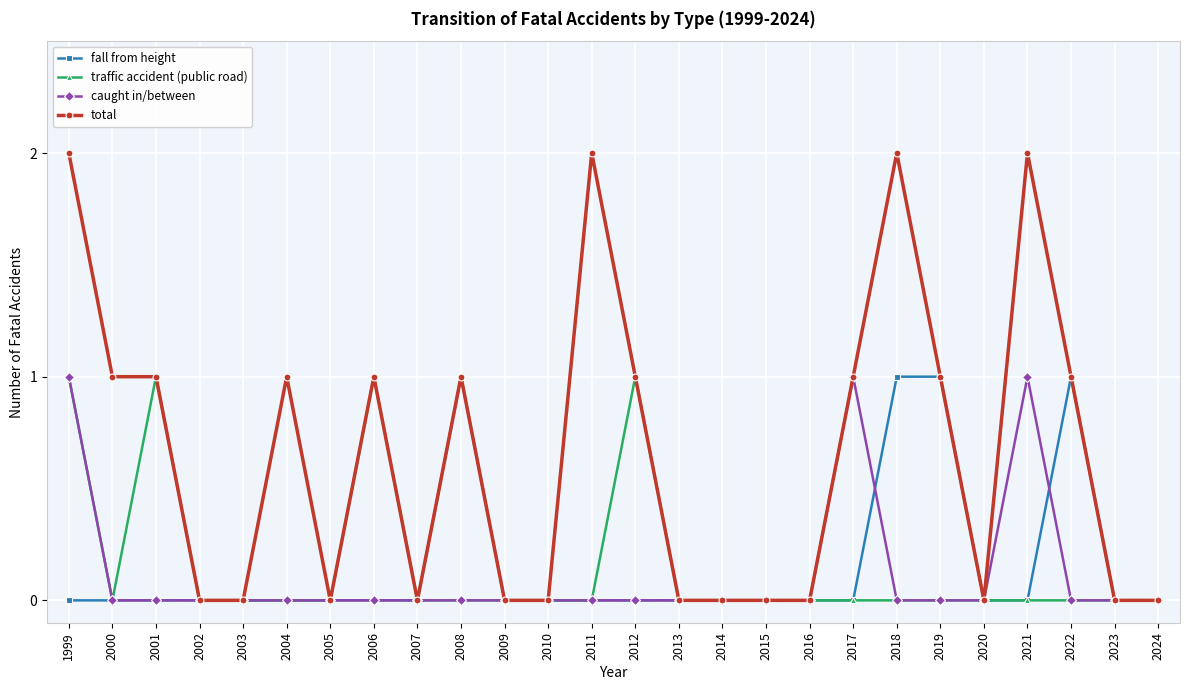

True or false: fall from height has more than 1 interior local peaks.

True